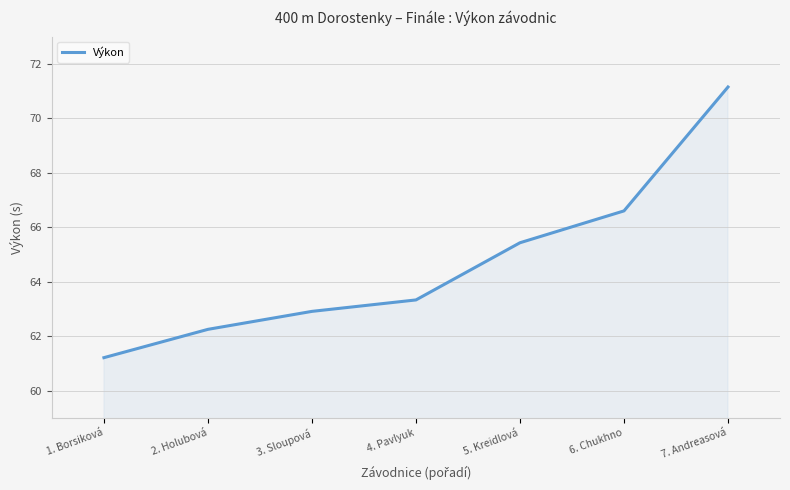

List the labels in order of value, smallest first.

1. Borsiková, 2. Holubová, 3. Sloupová, 4. Pavlyuk, 5. Kreidlová, 6. Chukhno, 7. Andreasová